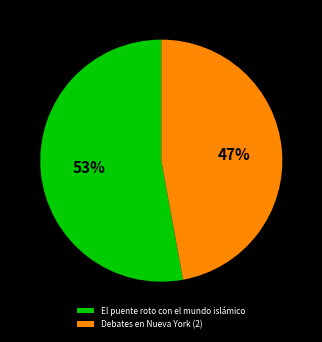

Which category accounts for the majority?

El puente roto con el mundo islámico